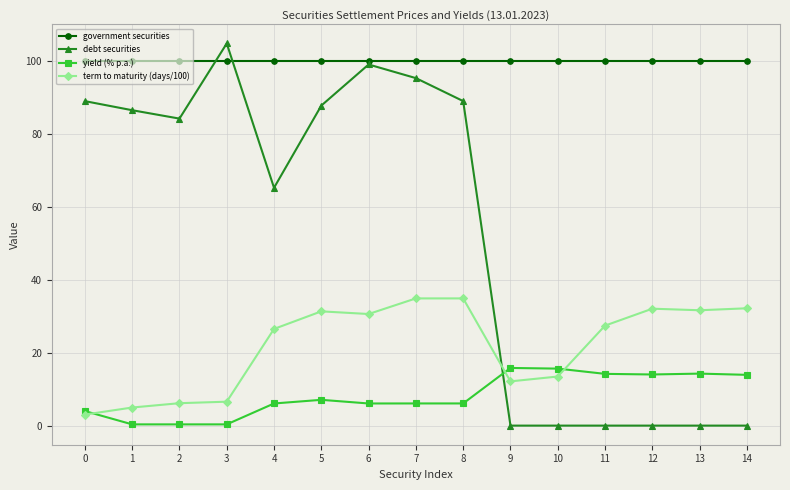

Rank the series by their maximum value, from highest to lowest.

debt securities, government securities, term to maturity (days/100), yield (% p.a.)